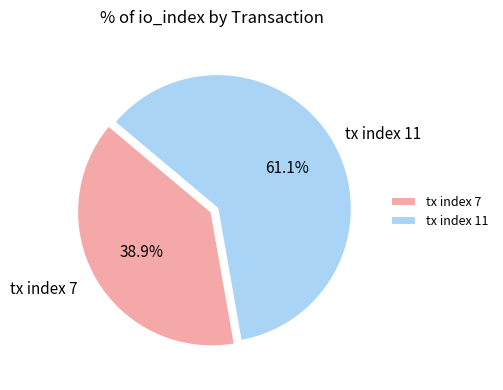

What percentage is the tx index 11 slice, to the nearest percent?

61%